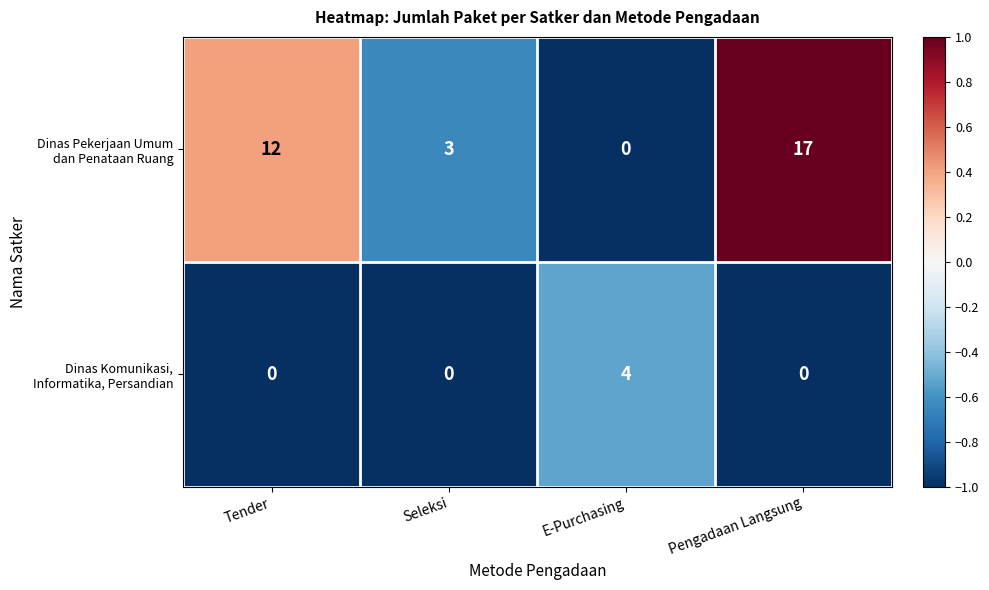

What is the spread (max minus min) of values at Tender?

12